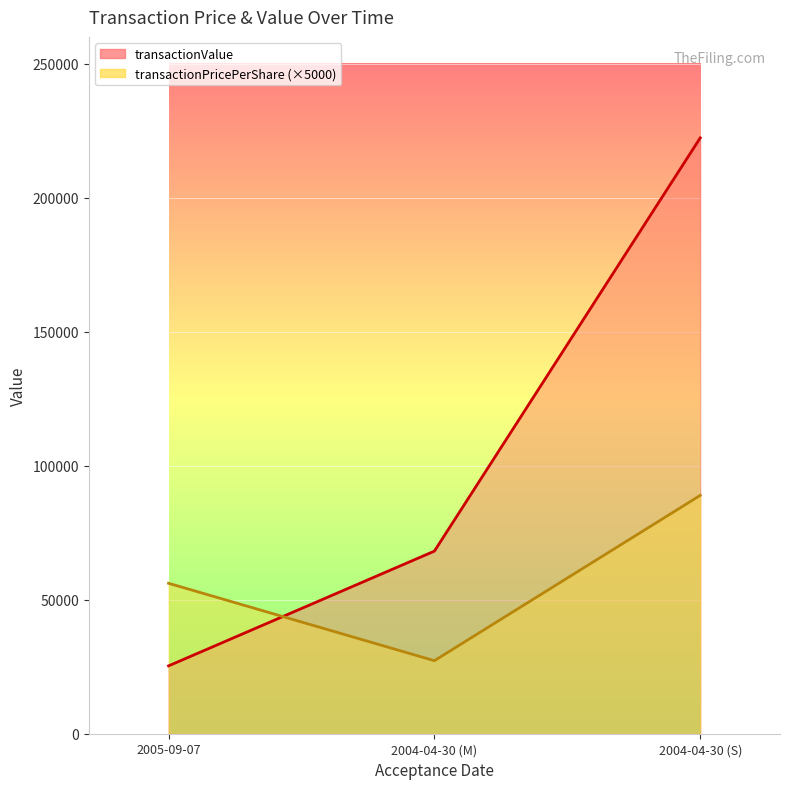

What are all the series names shown in the legend?

transactionPricePerShare, transactionValue